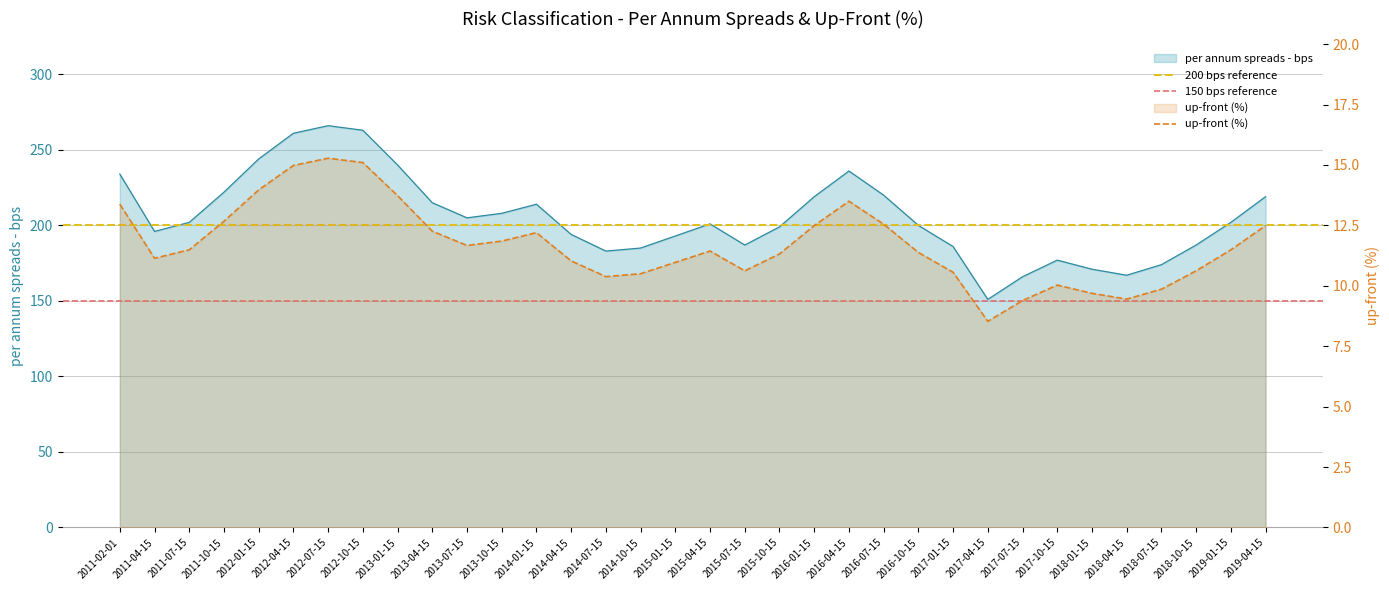

How many data points does each series have?

34